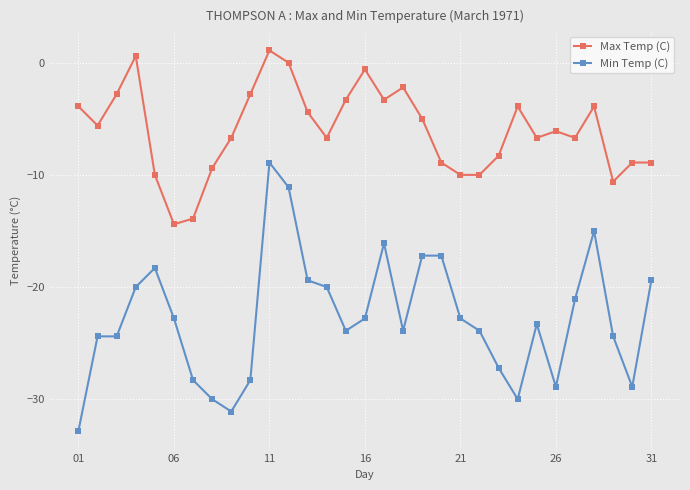

List the series in order of their overall mean, highest first.

Max Temp (C), Min Temp (C)